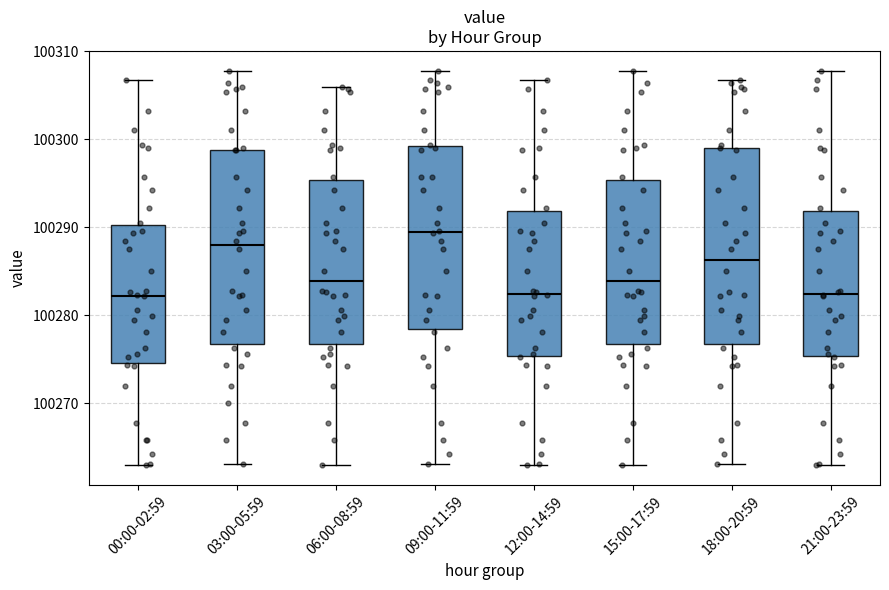

Reading left to right, transcribe this box plot: for each box, give where its median line is, the range the box spans, and where its two whiskers end, as read against the y-axis. The values are not printed on the chart, so give them approximately, as read against the axis.

00:00-02:59: median 100282, box 100275 to 100290, whiskers 100263 to 100307
03:00-05:59: median 100288, box 100277 to 100299, whiskers 100263 to 100308
06:00-08:59: median 100284, box 100277 to 100295, whiskers 100263 to 100306
09:00-11:59: median 100289, box 100278 to 100299, whiskers 100263 to 100308
12:00-14:59: median 100282, box 100275 to 100292, whiskers 100263 to 100307
15:00-17:59: median 100284, box 100277 to 100295, whiskers 100263 to 100308
18:00-20:59: median 100286, box 100277 to 100299, whiskers 100263 to 100307
21:00-23:59: median 100282, box 100275 to 100292, whiskers 100263 to 100308